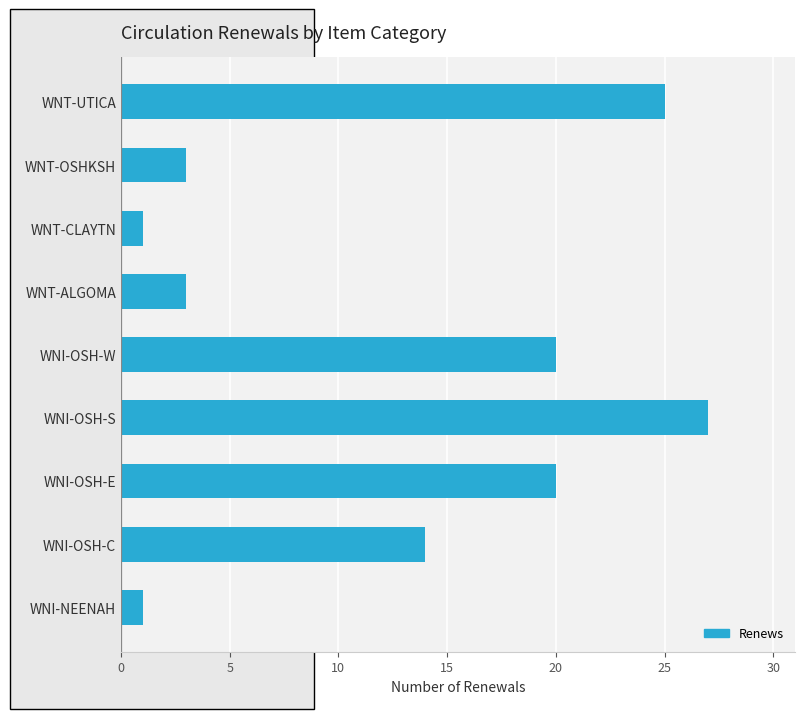

Between WNI-OSH-W and WNI-OSH-S, which is larger?

WNI-OSH-S